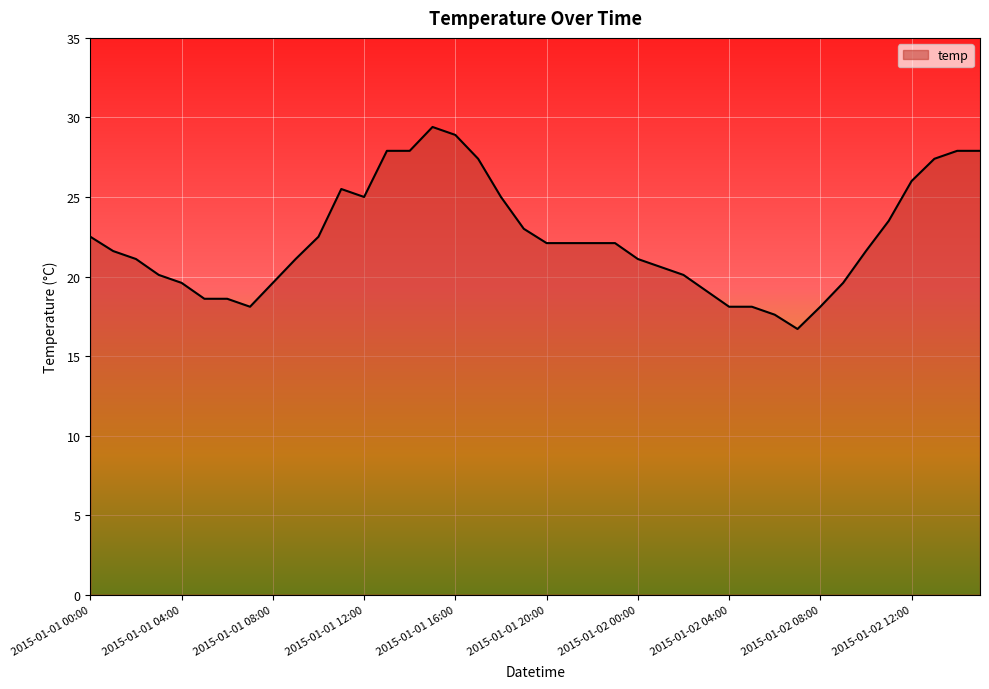

What is the smallest value displayed?

16.7